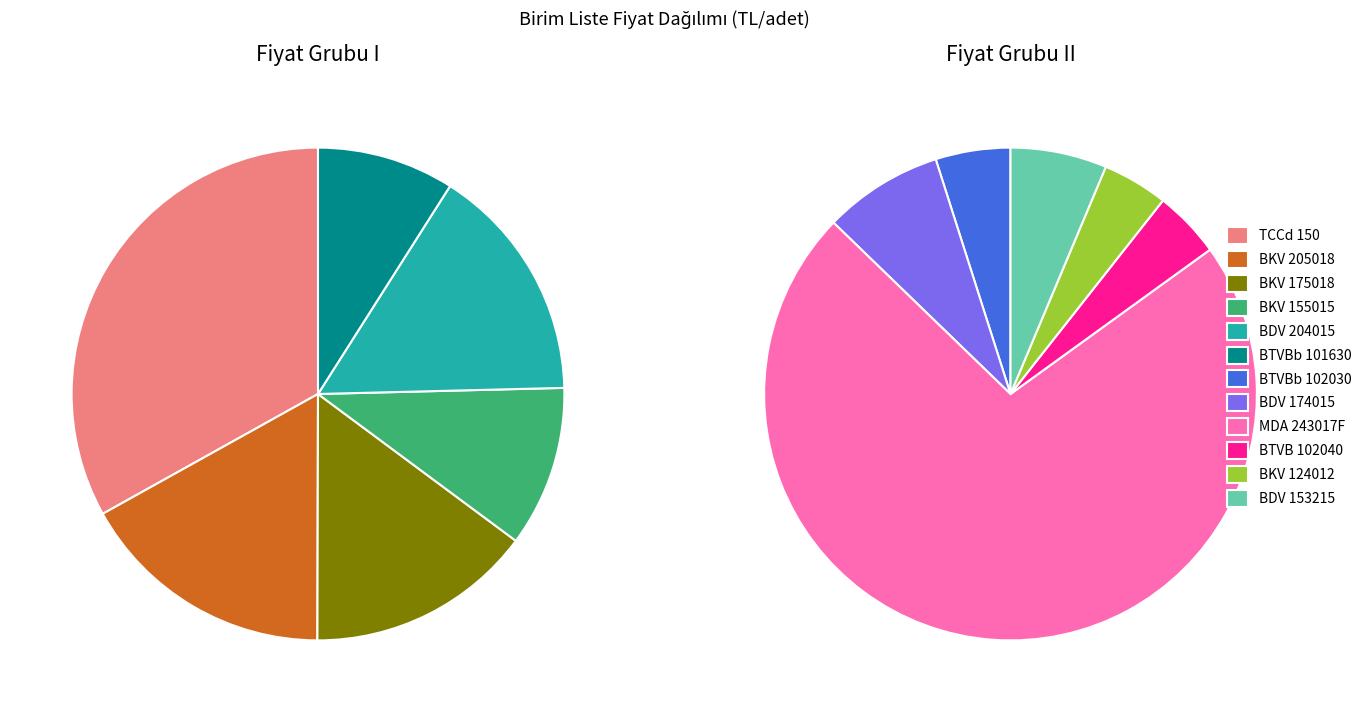

Does BDV 153215 represent more than half of the total?

No